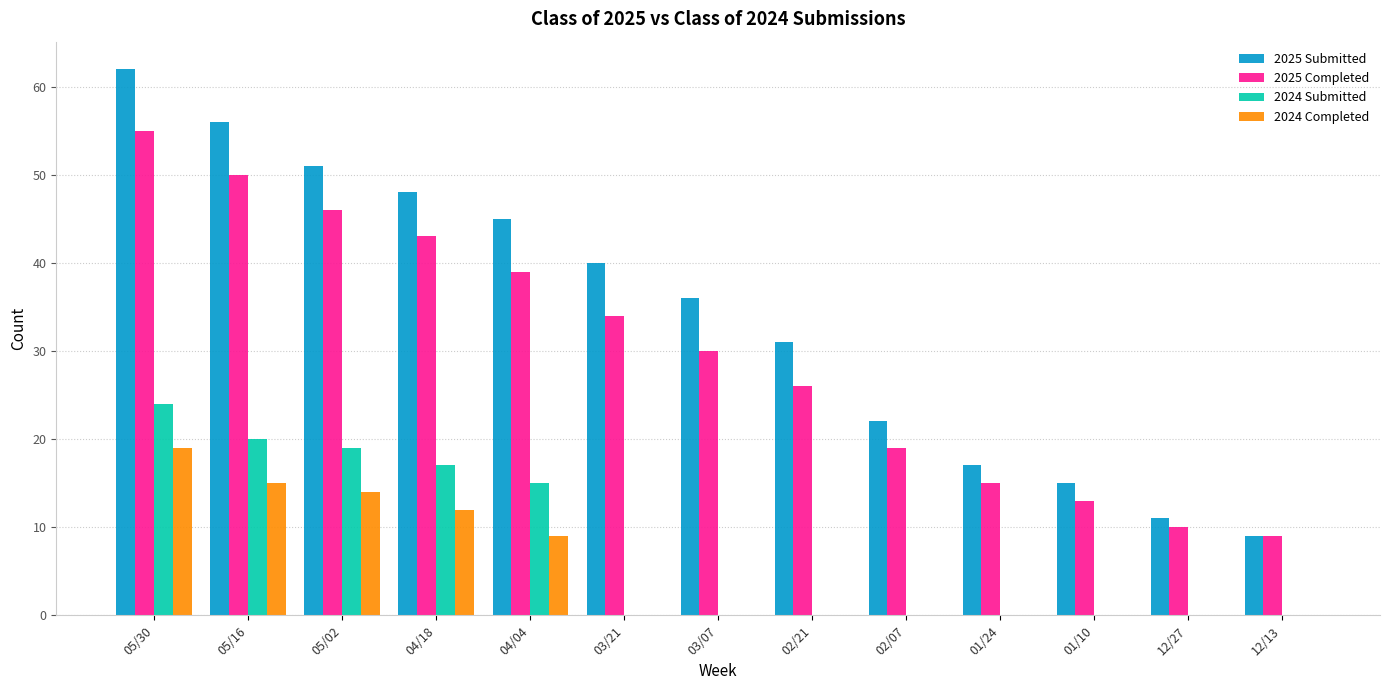

What is the sum of all 2025 Completed values?

389